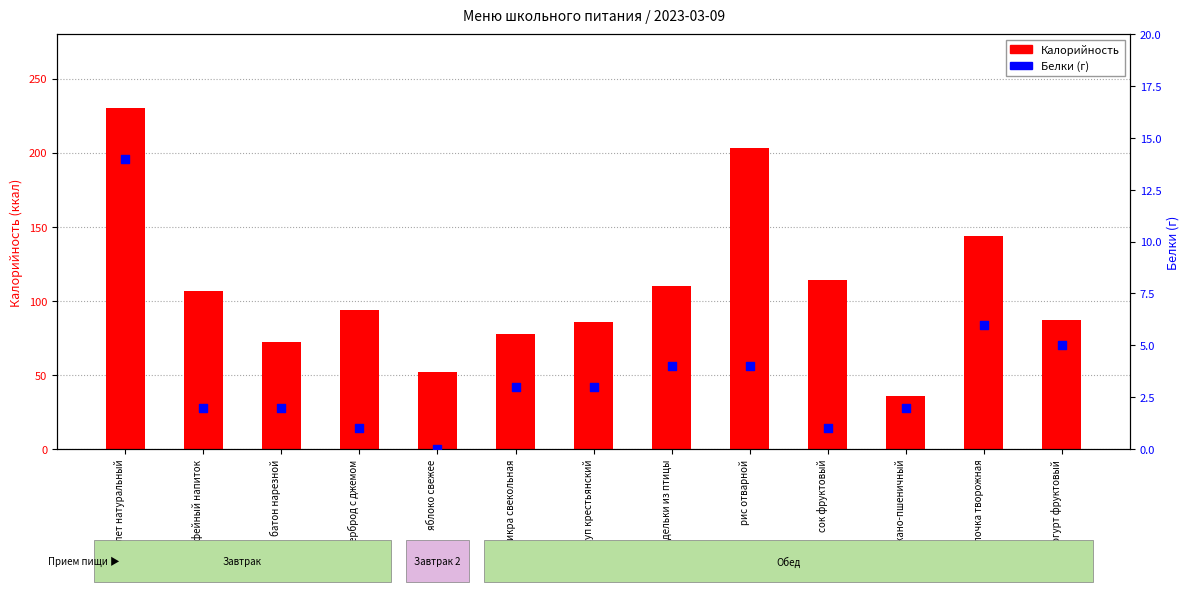

What are all the series names shown in the legend?

Калорийность, Белки